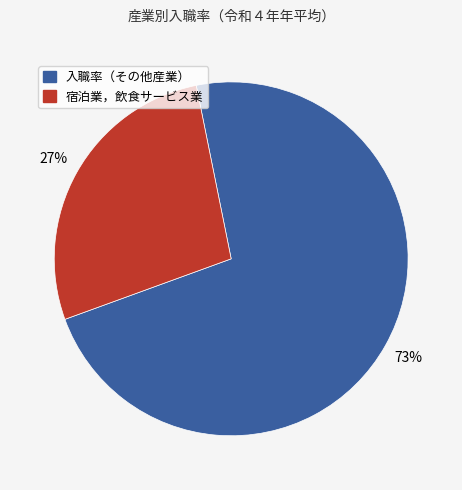

Between 宿泊業，飲食サービス業 and 入職率（その他産業）, which is larger?

入職率（その他産業）